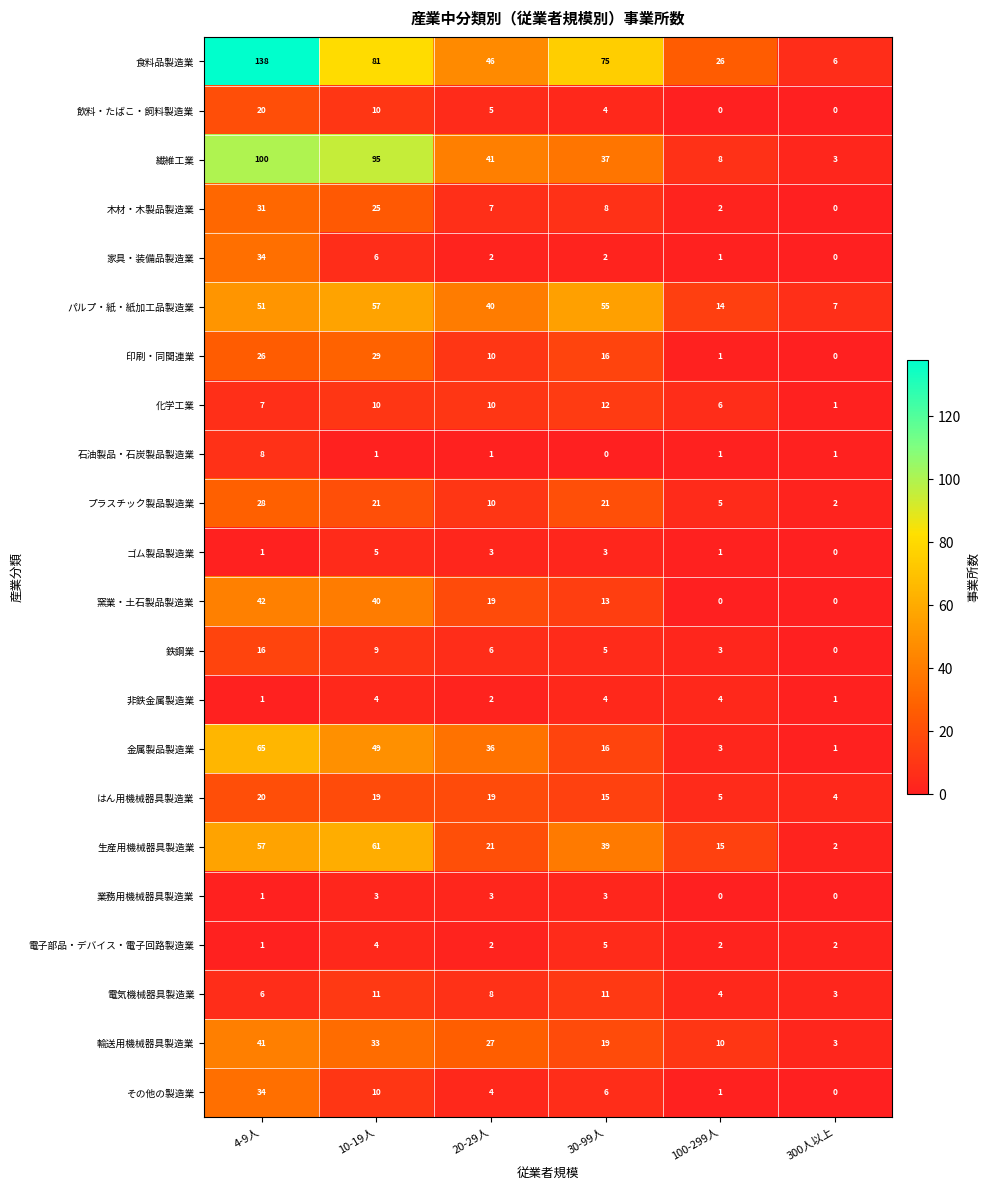

Between 30-99人 and 100-299人, which series saw the biggest shift?

食料品製造業